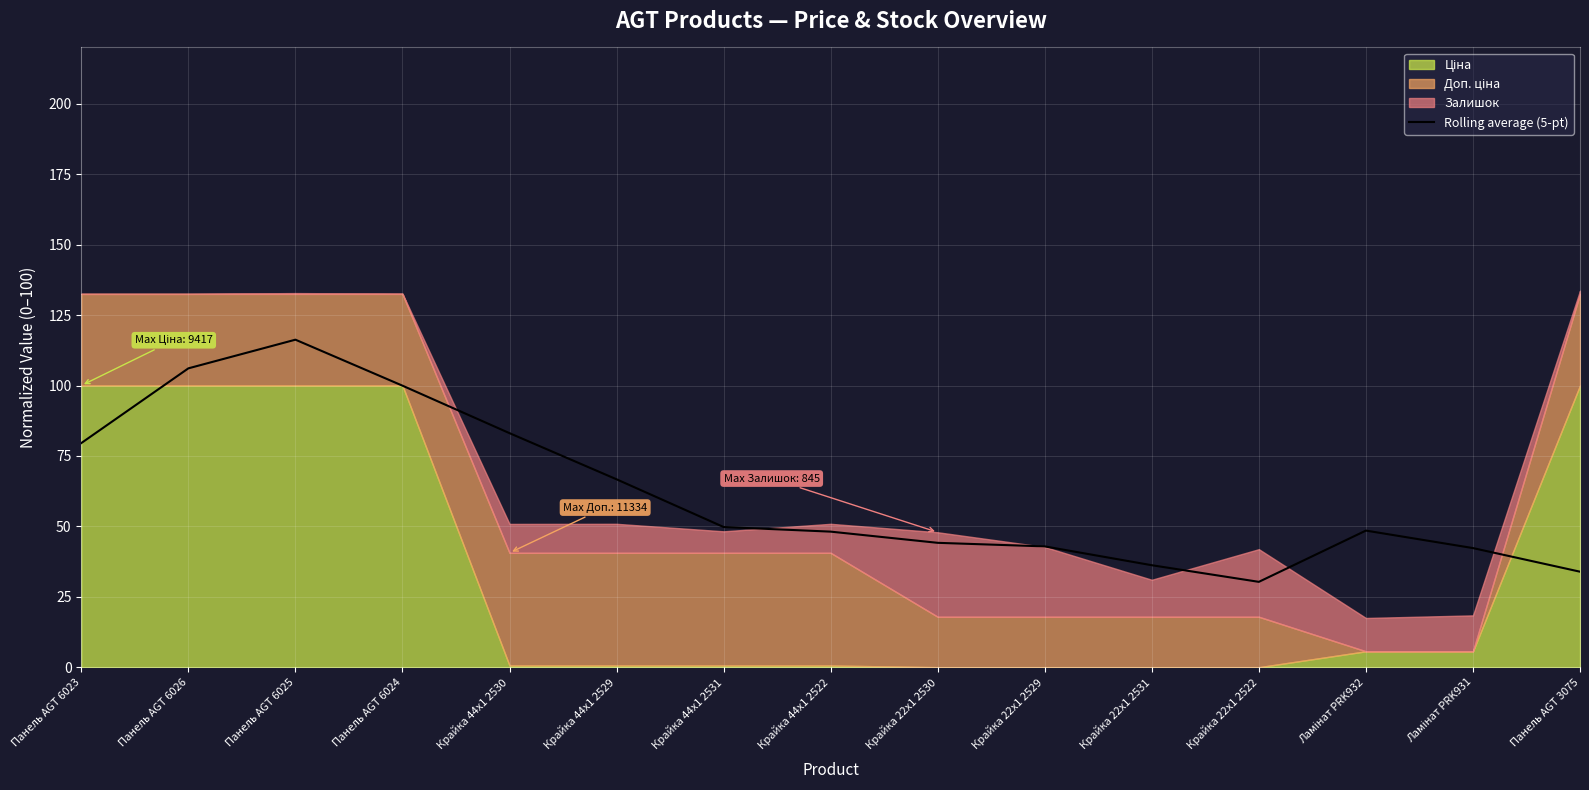

How many lines are shown in the chart?

1